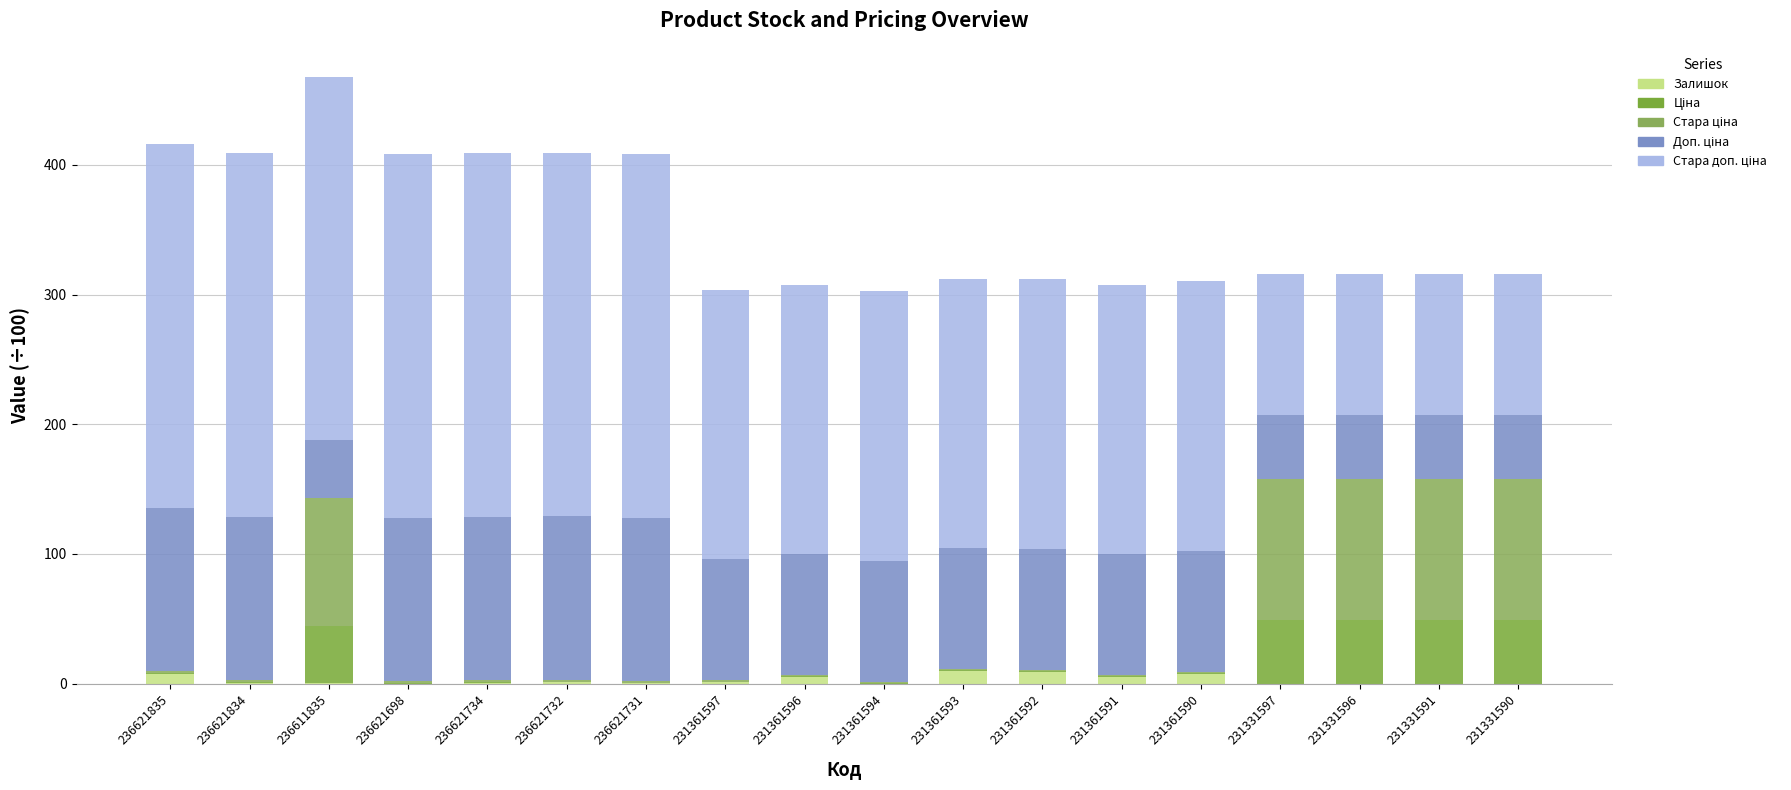

Does the chart contain stacked bars?

Yes